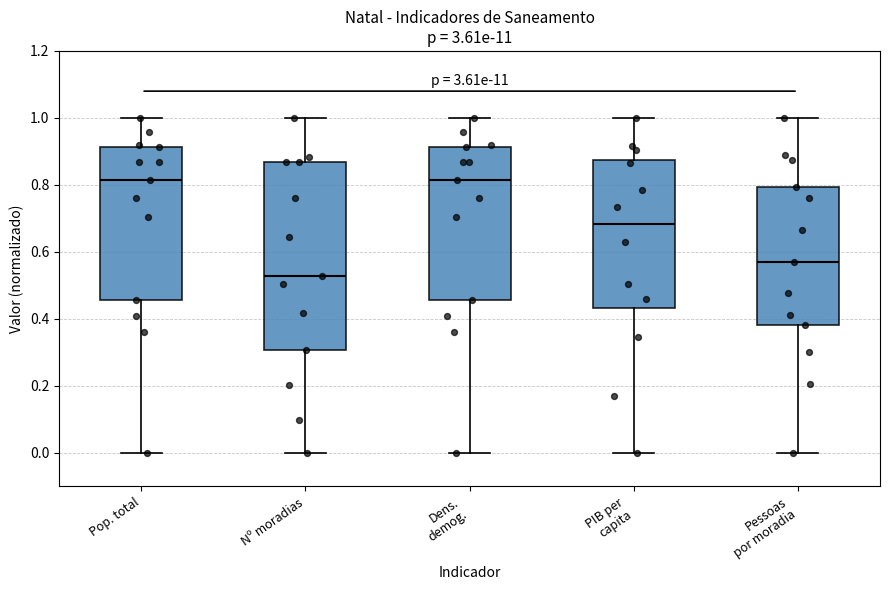

Where does the upper whisker of the box for Nº moradias end on the y-axis? The values are not printed on the chart, so give them approximately, as read against the axis.

1.00